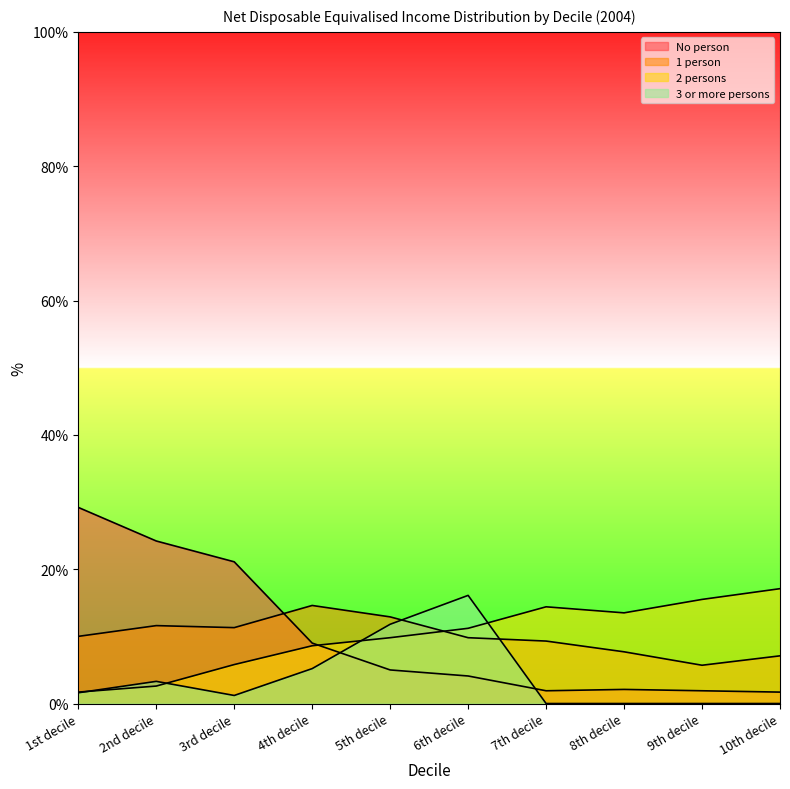

What are all the series names shown in the legend?

No person, 1 person, 2 persons, 3 or more persons